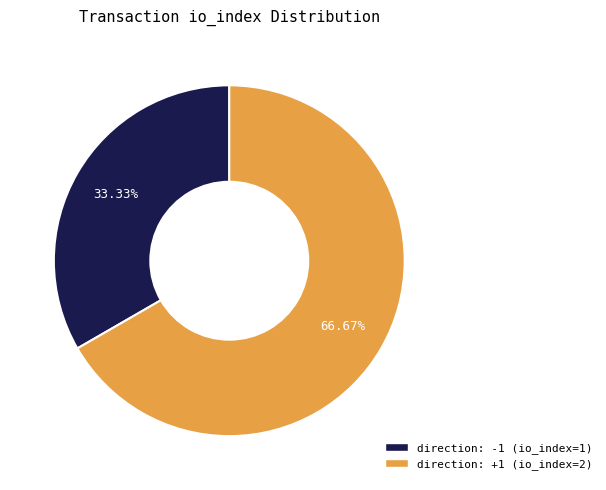

How many segments does this pie chart have?

2